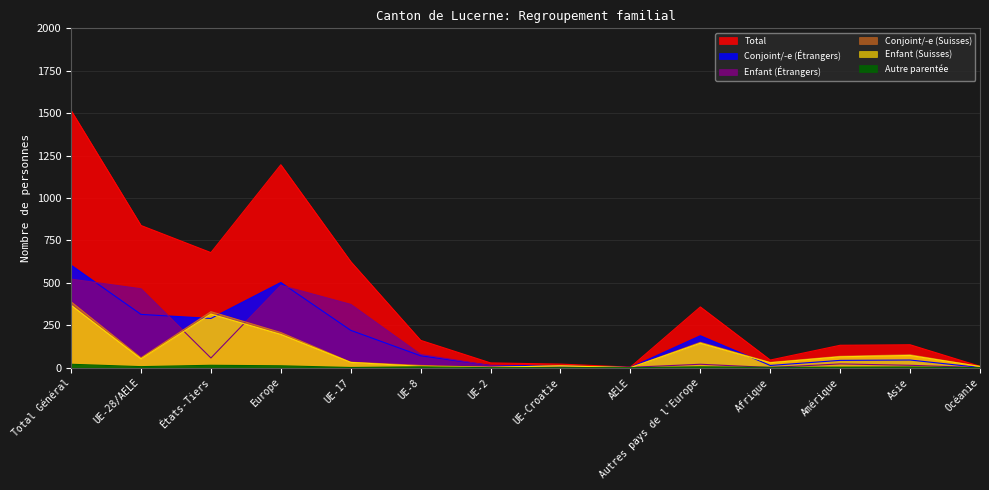

Which series ends up on top after the final intersection of Conjoint/-e (Étrangers) and Enfant (Étrangers)?

Conjoint/-e (Étrangers)